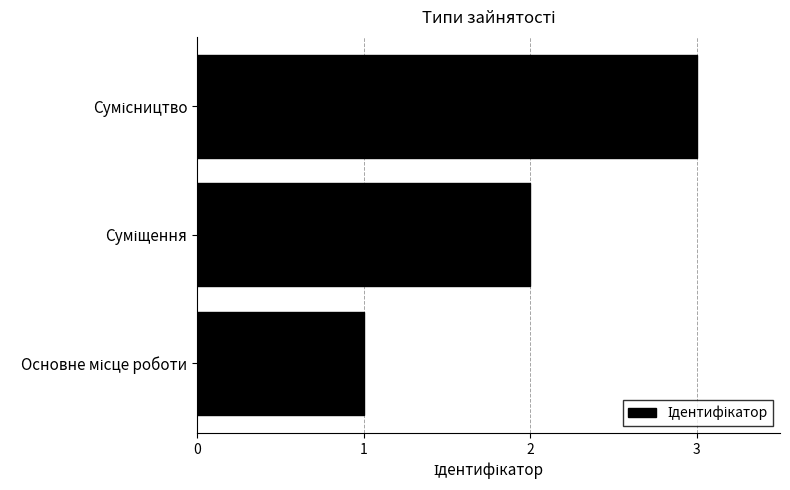

What is the sum of all values?

6